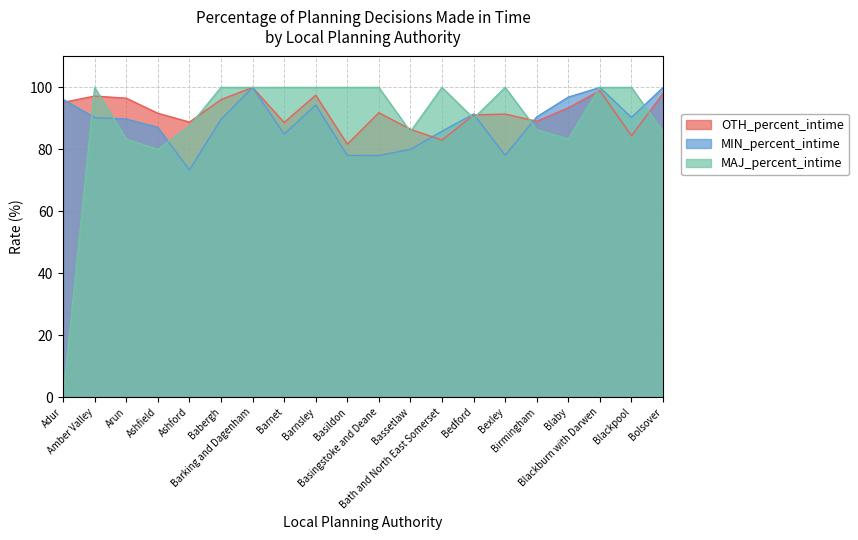

At which label does MAJ_percent_intime reach its minimum?

Adur